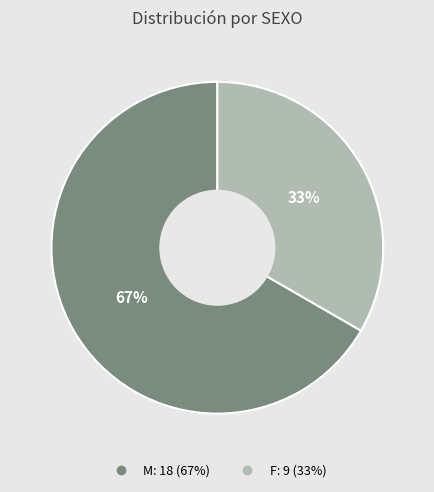

How many slices are in this pie chart?

2